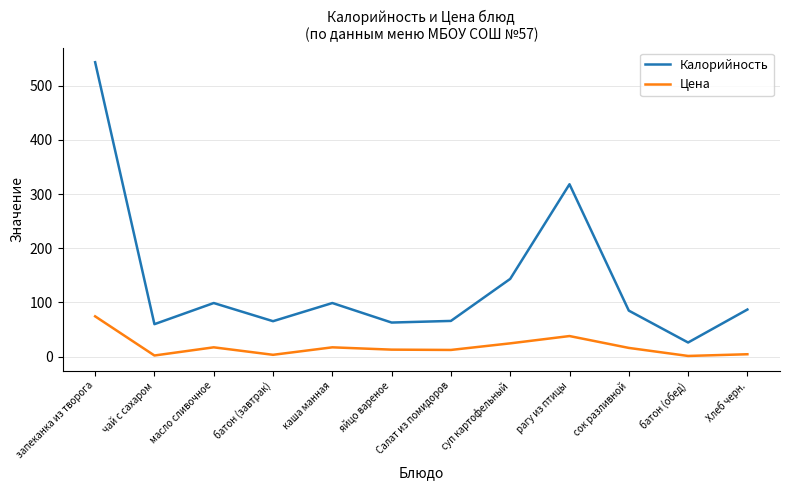

Rank the series by their maximum value, from highest to lowest.

Калорийность, Цена